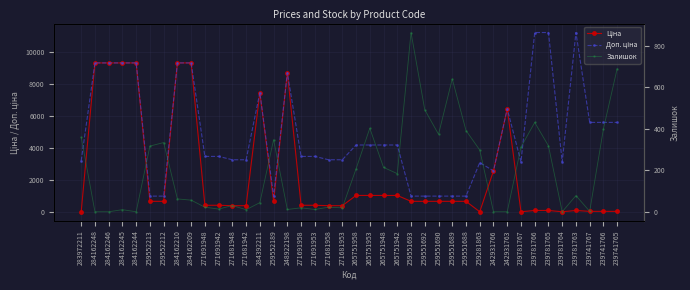

What is the difference between the maximum and minimum values in the Ціна series?

9259.6